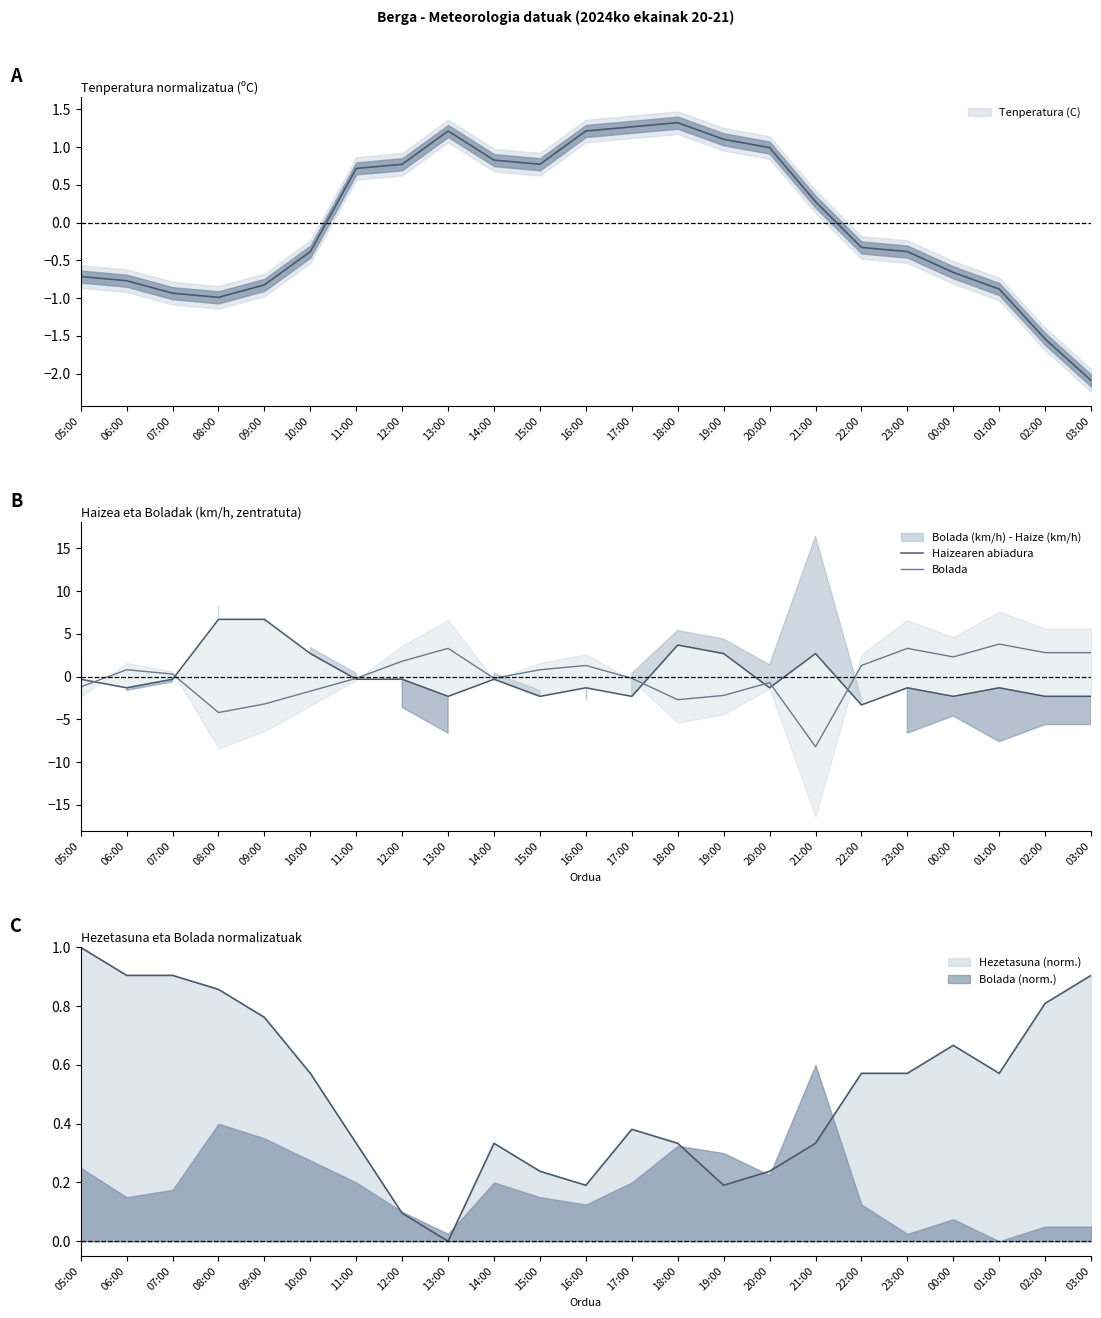

The value of Bolada at 01:00 is 3.8. True or false?

True